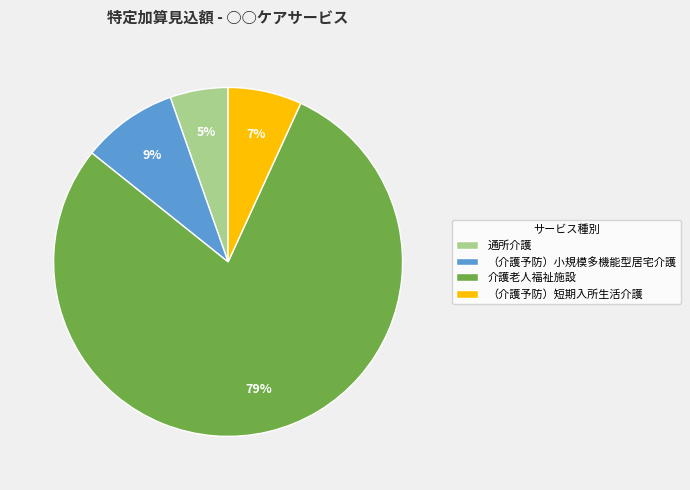

Do 通所介護 and 介護老人福祉施設 together represent more than half of the pie?

Yes